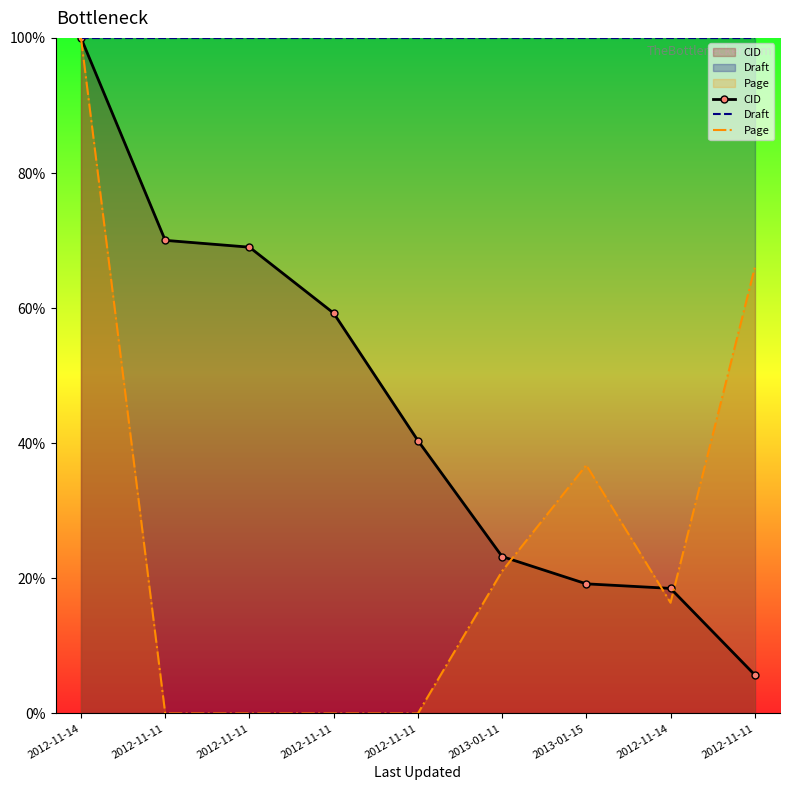

List the series in order of their overall mean, highest first.

Draft, CID, Page